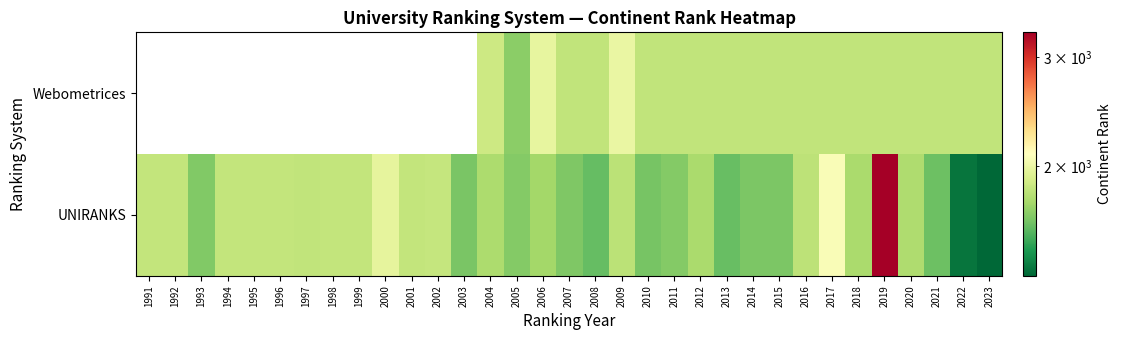

What is the average value of the UNIRANKS series?

1783.5